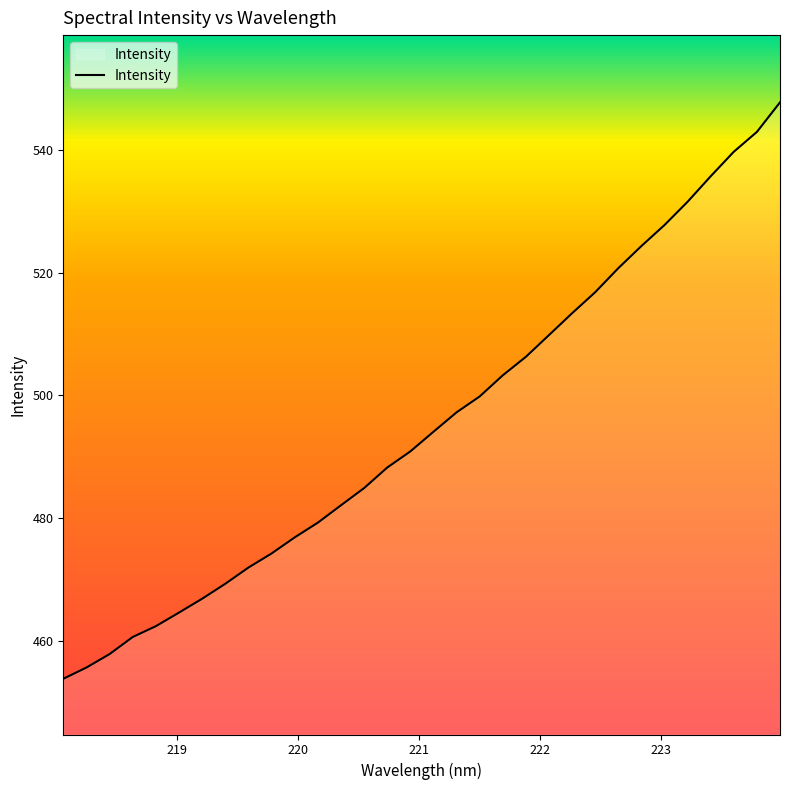

What is the smallest value displayed?

453.8